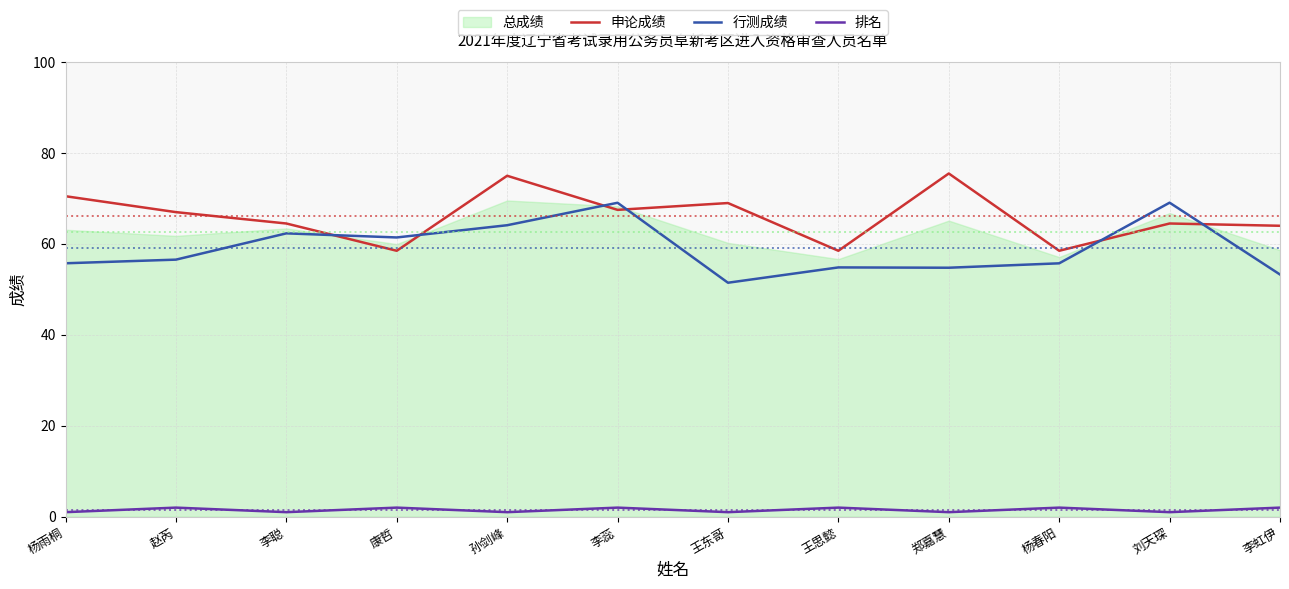

True or false: 行测成绩 and 申论成绩 intersect in this chart.

True